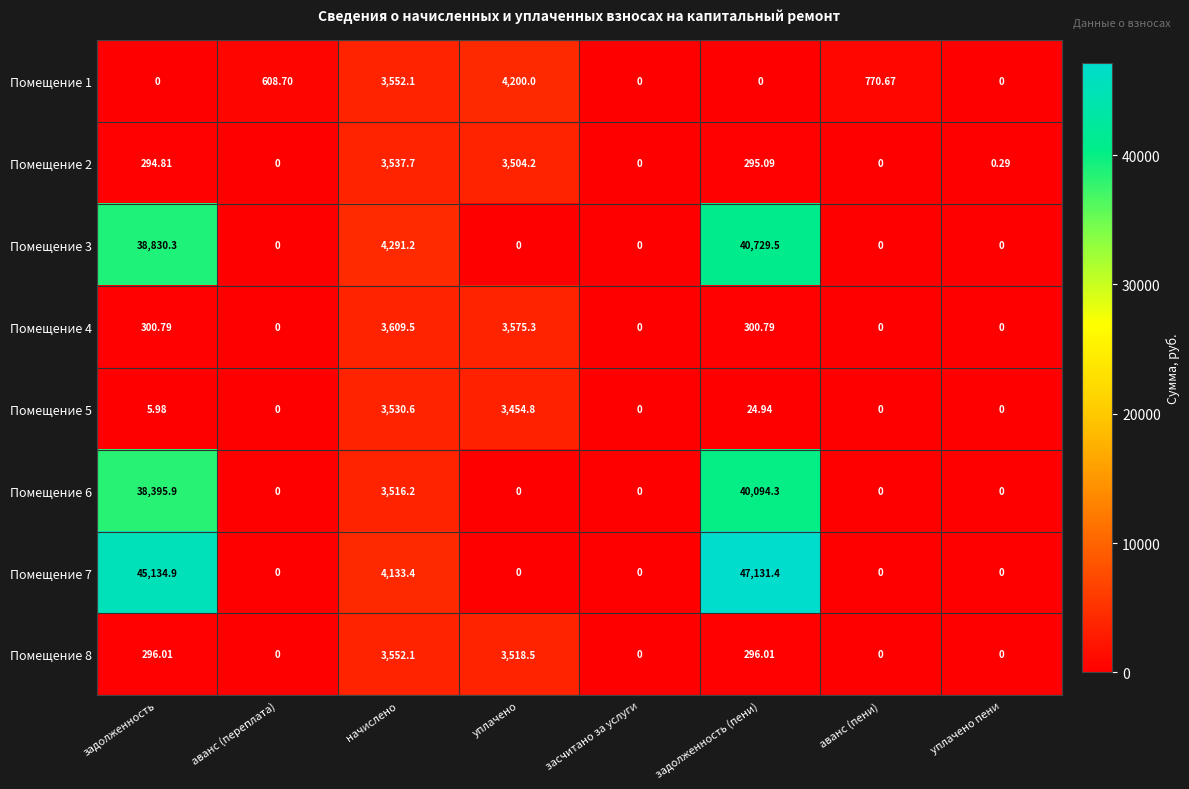

At which label does Помещение 8 first exceed 296?

задолженность